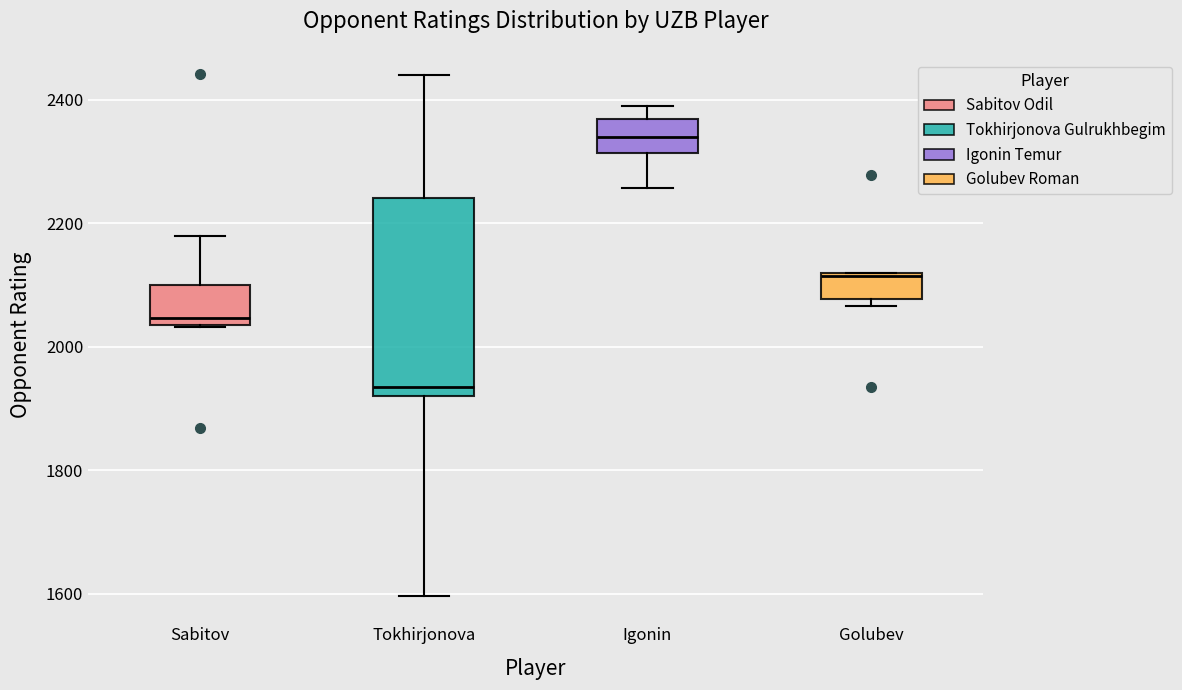

Reading left to right, transcribe this box plot: for each box, give where its median line is, the range the box spans, and where its two whiskers end, as read against the y-axis. The values are not printed on the chart, so give them approximately, as read against the axis.

Sabitov: median 2040 (just above the box's lower edge), box 2040 to 2100, whiskers 2040 to 2180
Tokhirjonova: median 1940, box 1920 to 2240, whiskers 1600 to 2440
Igonin: median 2340, box 2320 to 2360, whiskers 2260 to 2400
Golubev: median 2120, box 2080 to 2120, whiskers 2060 to 2120